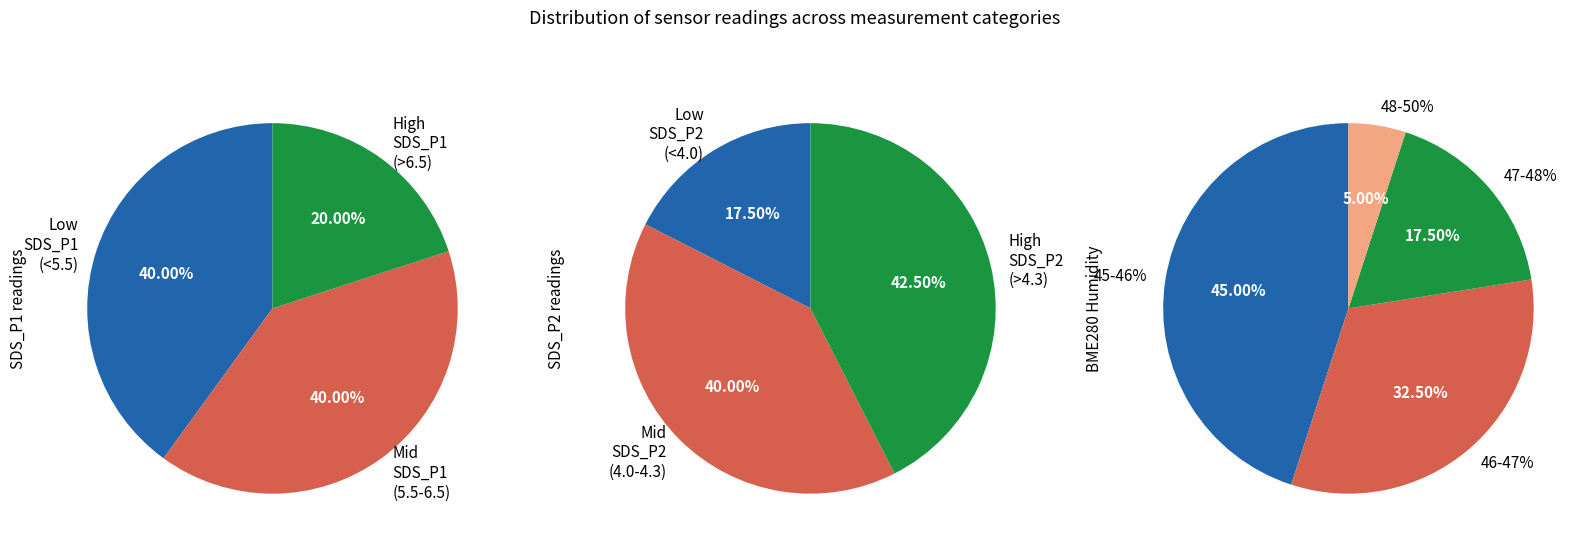

Is there a majority slice in this chart?

No